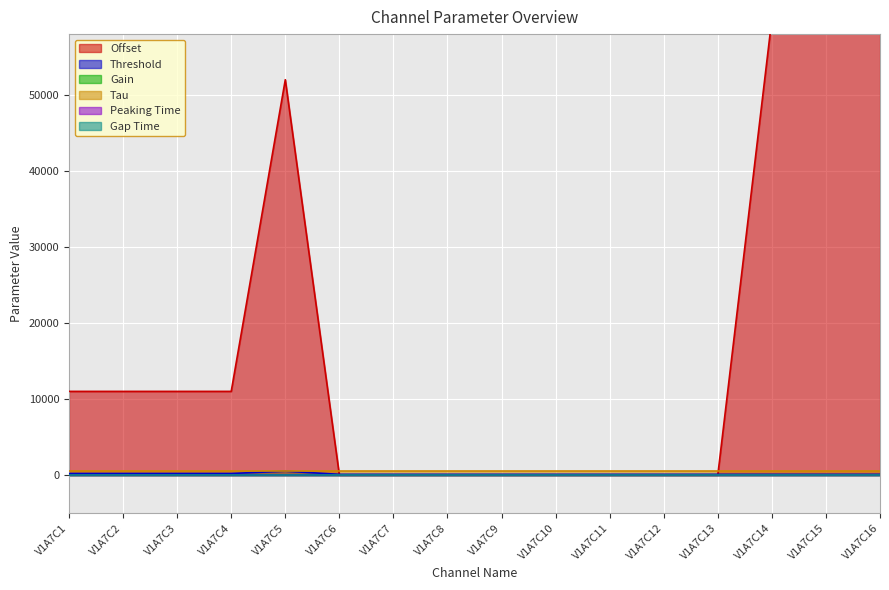

At which category does Threshold reach its first local peak?

V1A7C5